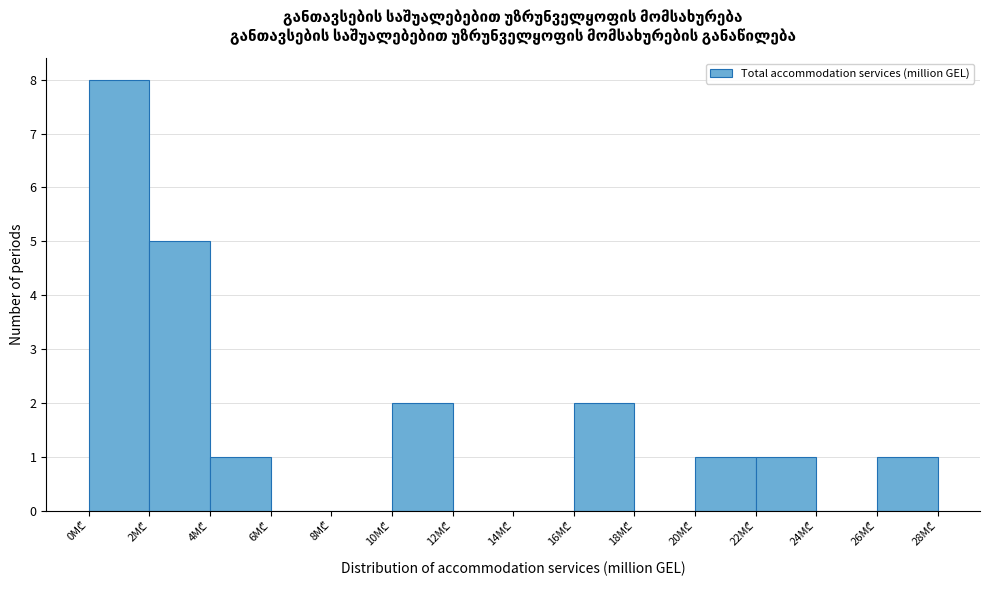

Reading left to right, list every bar in this chart as the range it spans on the x-axis followed by its height. The values are not printed on the chart, so give them approximately, as read against the axis.

0 to 2: 8
2 to 4: 5
4 to 6: 1
6 to 8: 0
8 to 10: 0
10 to 12: 2
12 to 14: 0
14 to 16: 0
16 to 18: 2
18 to 20: 0
20 to 22: 1
22 to 24: 1
24 to 26: 0
26 to 28: 1